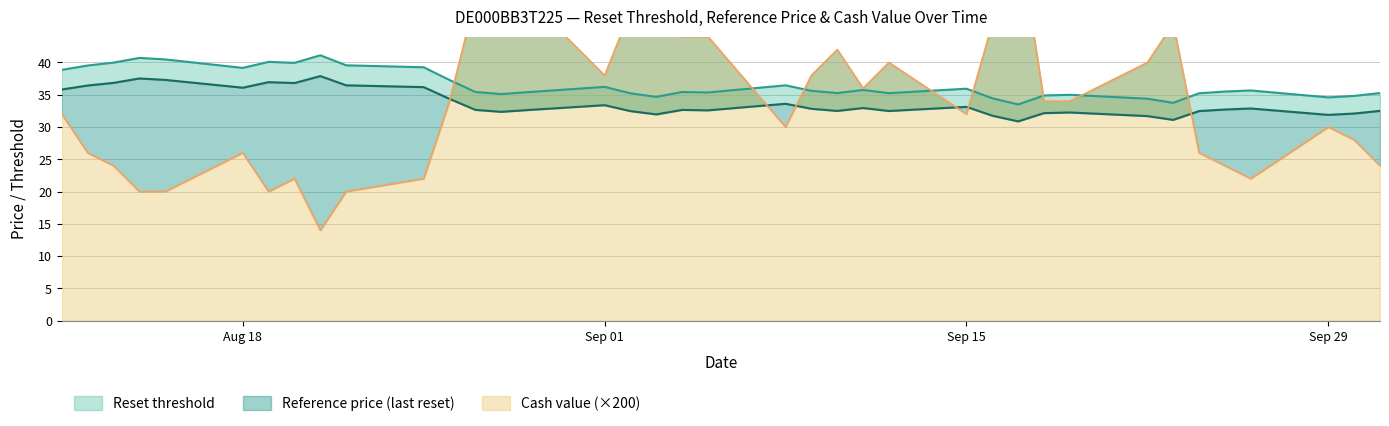

What value does the Cash value series have at 2025-09-02?

48.0